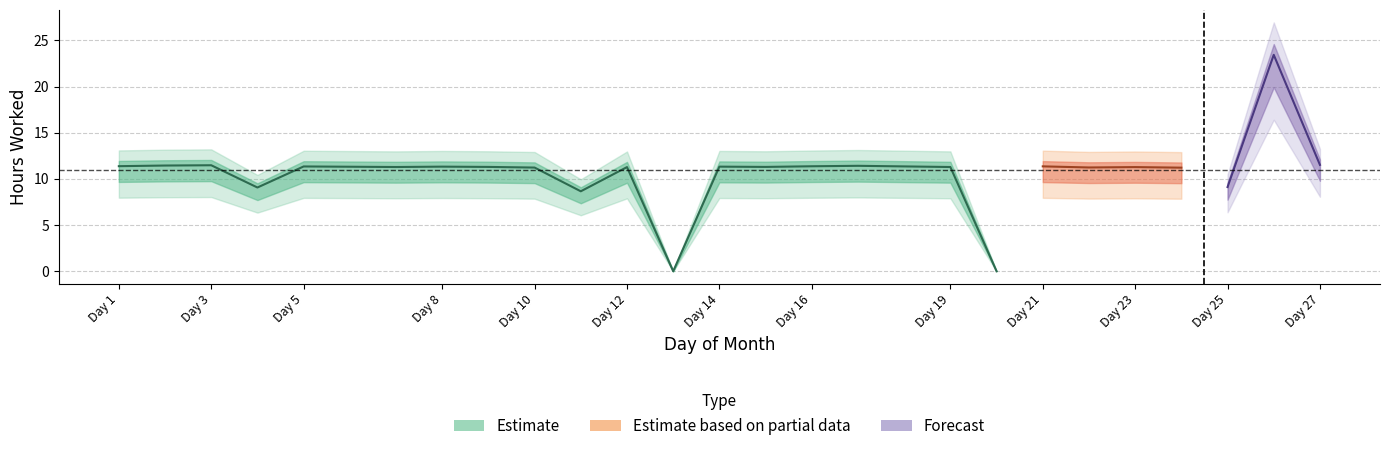

Where is the first local minimum?

4